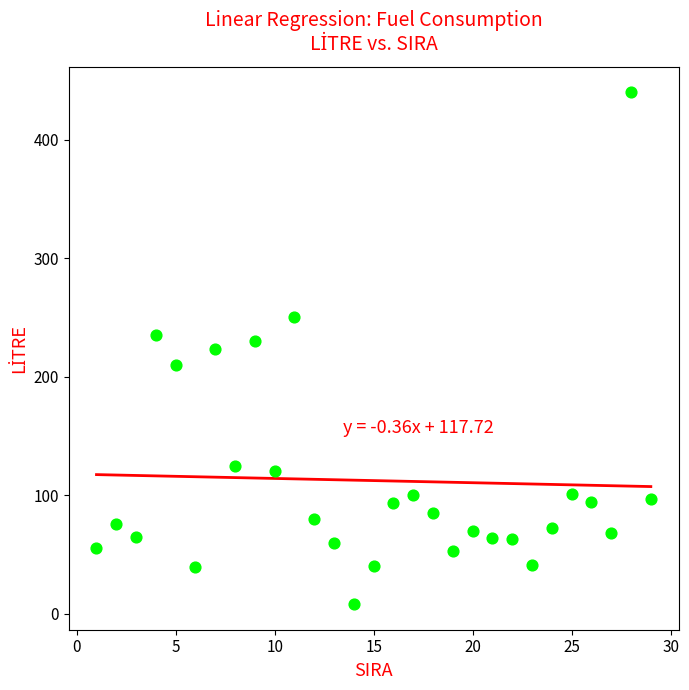

What is the range of Y values (max minus min)?

432